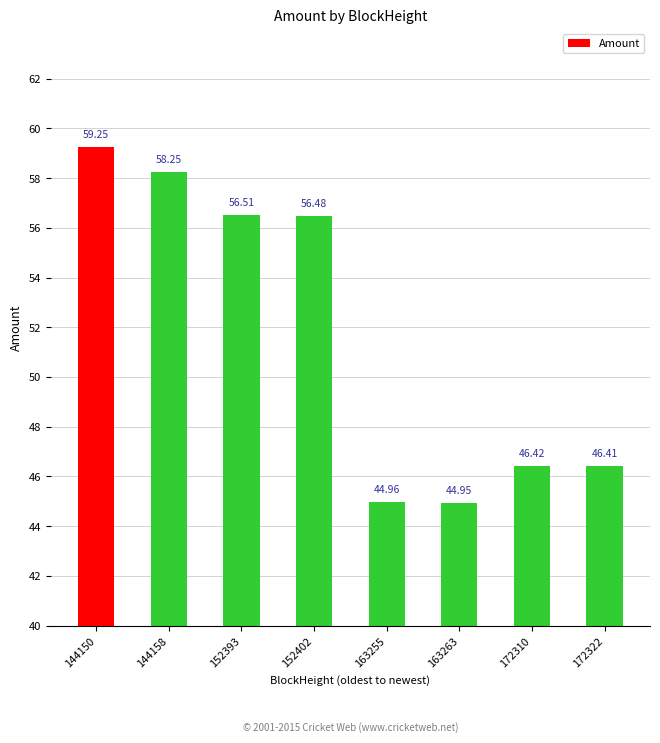

The chart shows a value of 18.2 at 144150. True or false?

False